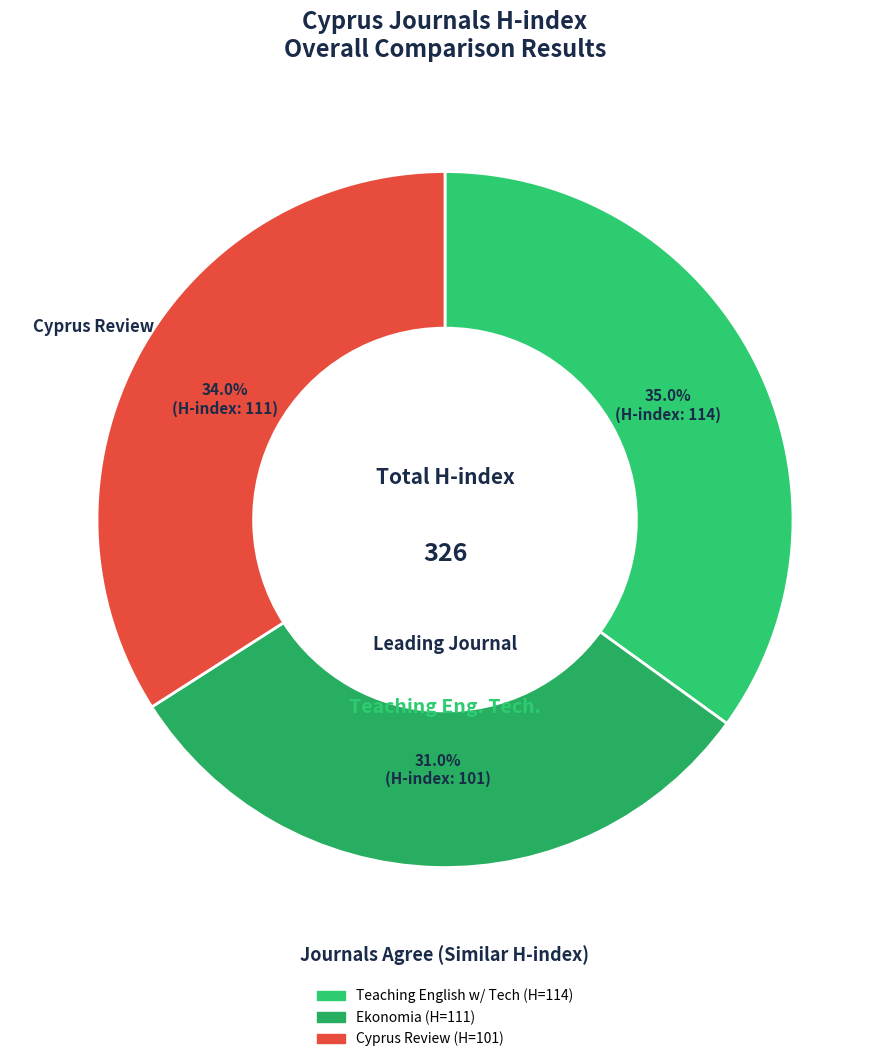

How many slices are in this pie chart?

3